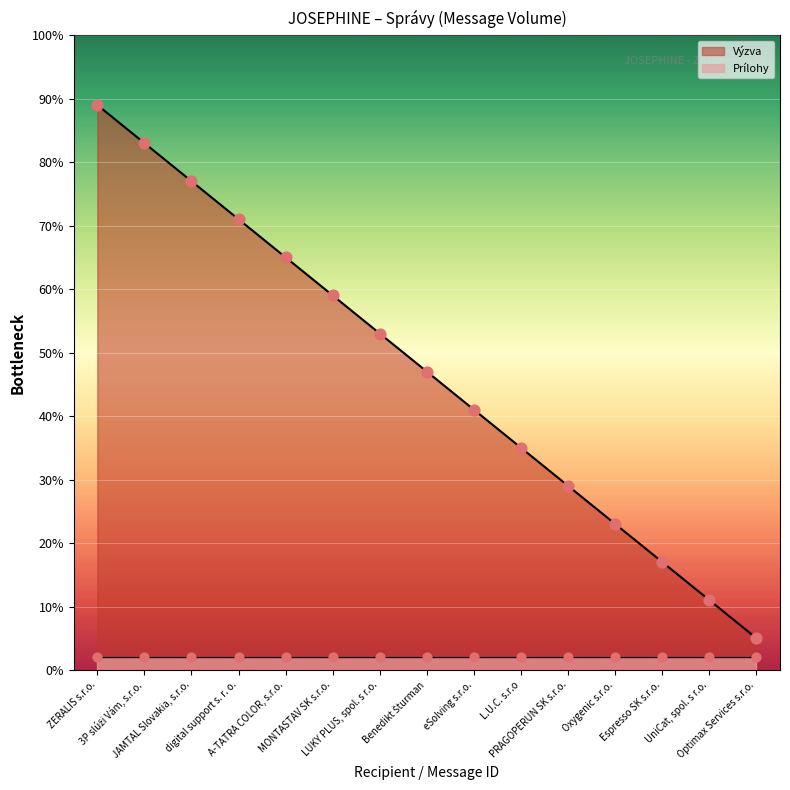

What is the ratio of the value at UniCat, spol. s r.o. to the value at 3P slúži Vám, s.r.o.?

0.1